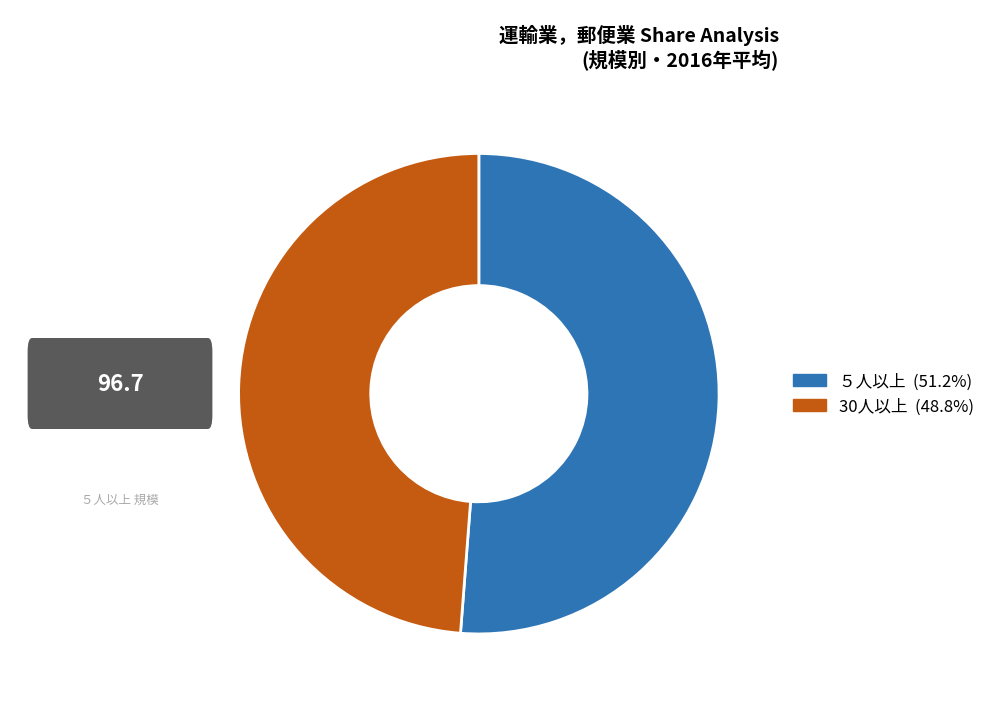

What percentage is the 30人以上 slice, to the nearest percent?

49%